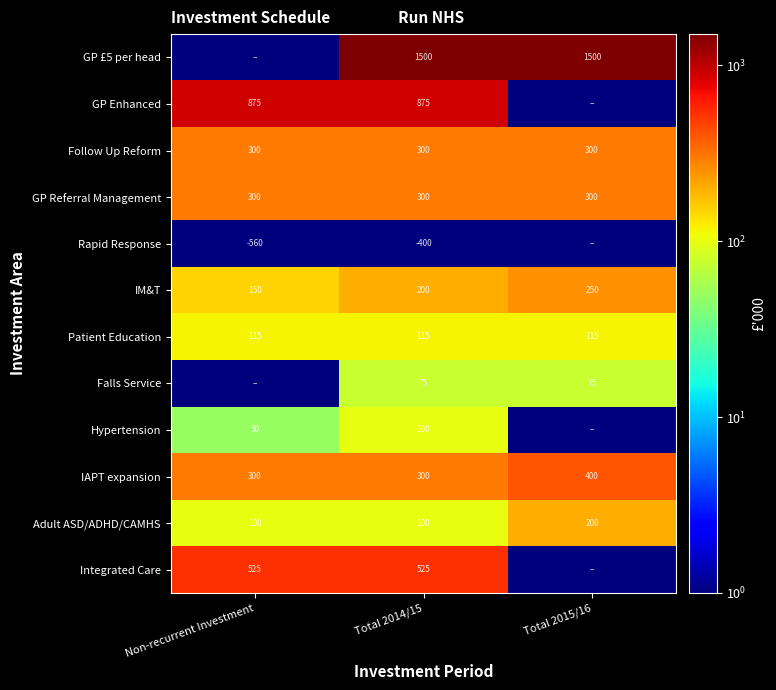

What is the sum of the Adult ASD/ADHD/CAMHS values at Non-recurrent Investment and Total 2014/15?

200